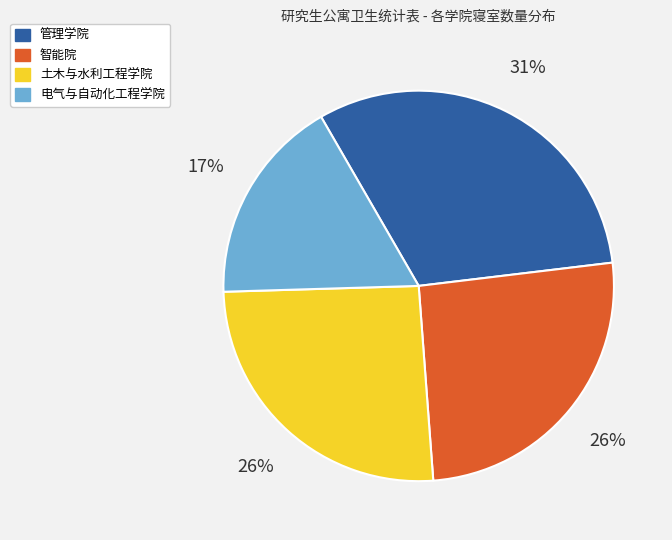

To the nearest percent, what is the average slice percentage?

25%